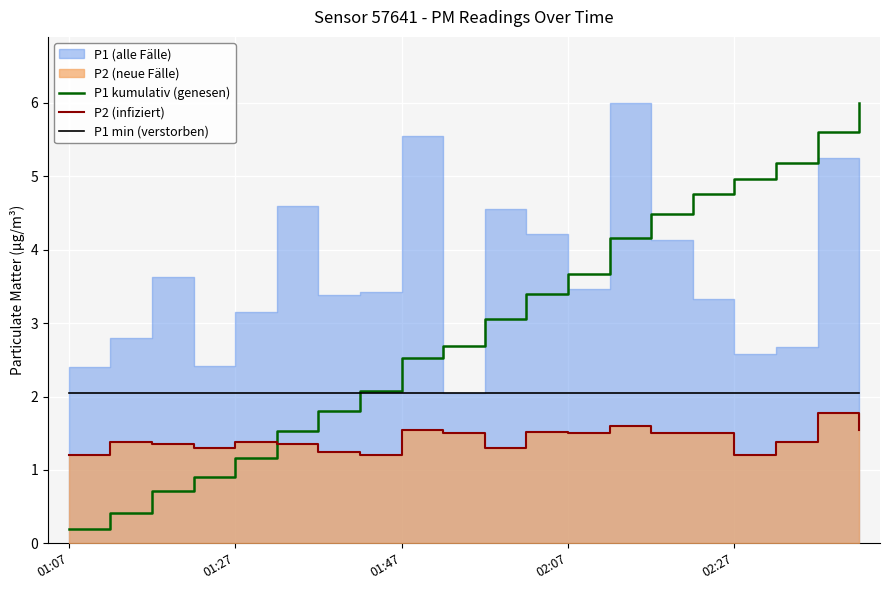

What is the highest value of the P1 kumulativ (genesen) series?

6.0